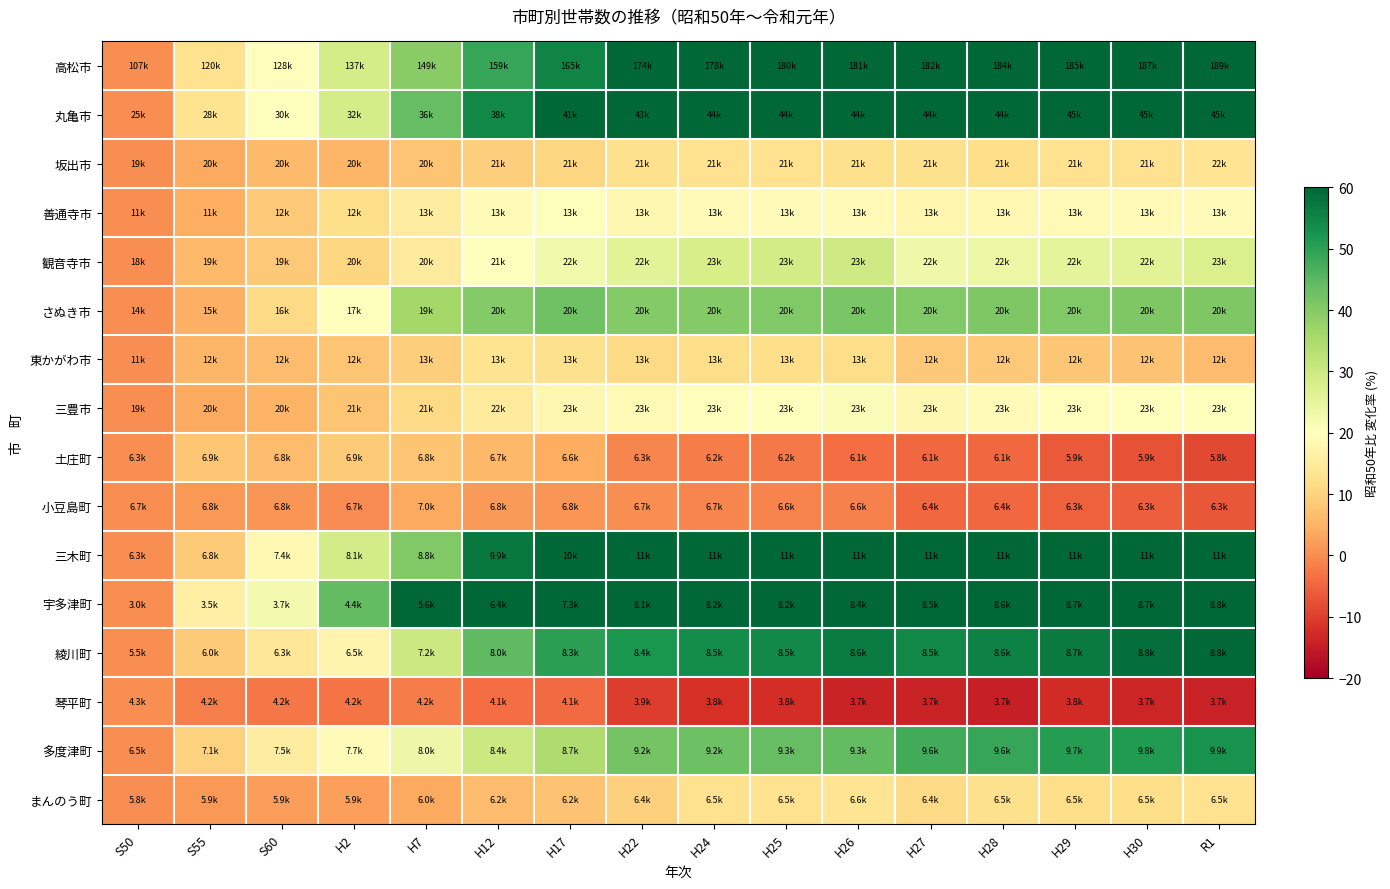

Count the number of categories in the chart.

16